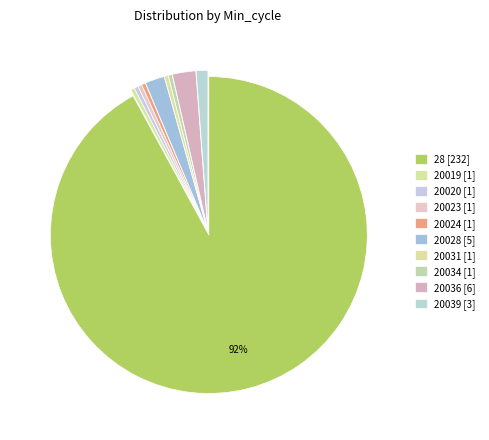

How many segments does this pie chart have?

10